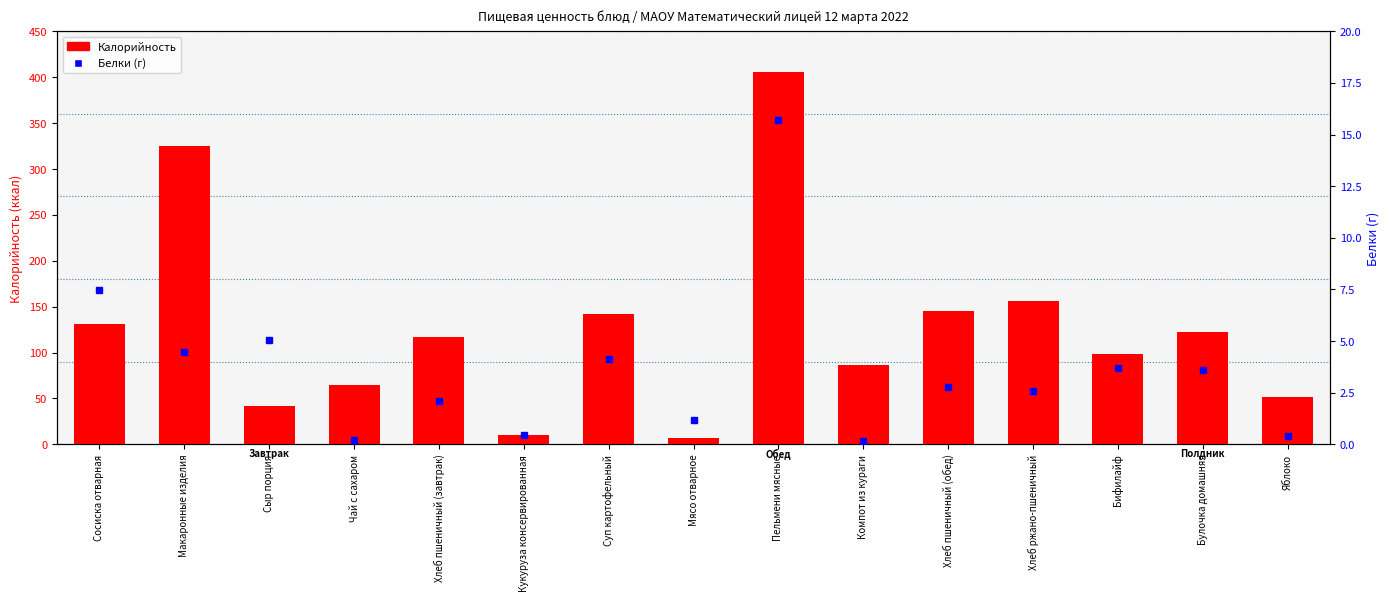

What is the lowest value of the Белки (г) series?

0.2